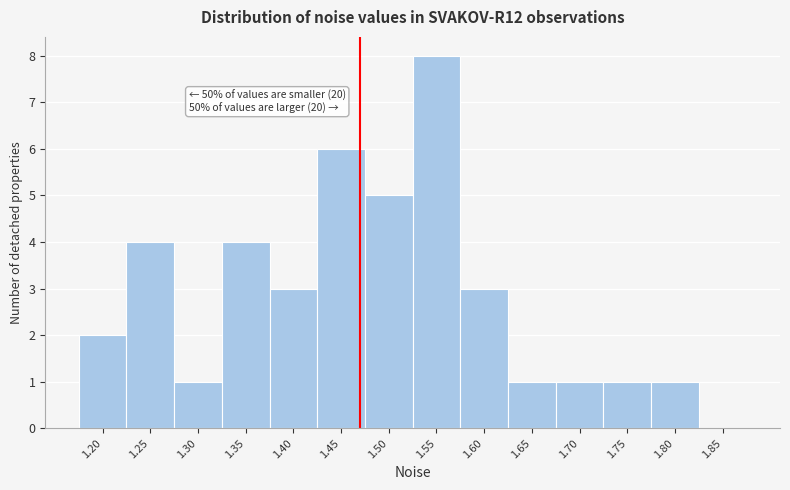

Reading right to left, list all the values displayed in this chart.

1.85=0	1.80=1	1.75=1	1.70=1	1.65=1	1.60=3	1.55=8	1.50=5	1.45=6	1.40=3	1.35=4	1.30=1	1.25=4	1.20=2